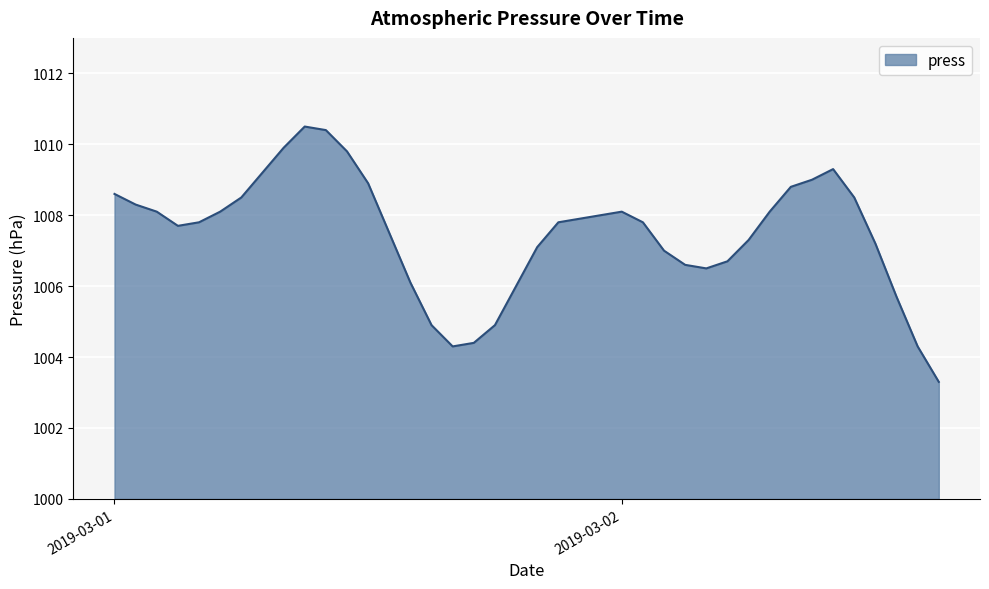

How many categories are shown in the chart?

40